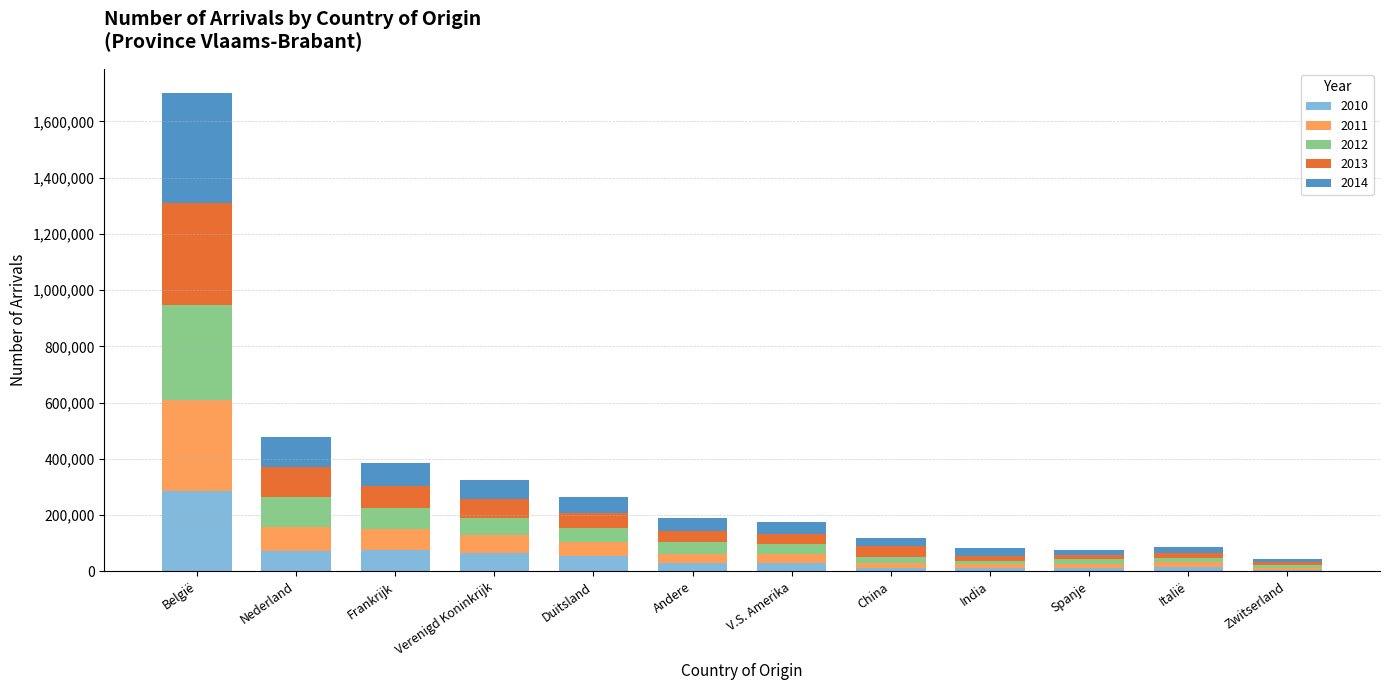

At which category is the sum across all series the highest?

België